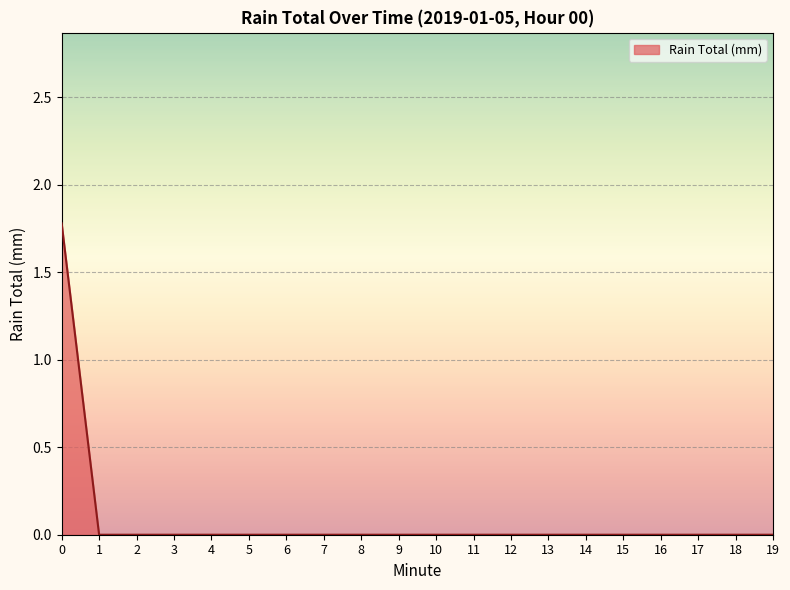

What is the greatest value displayed?

1.8